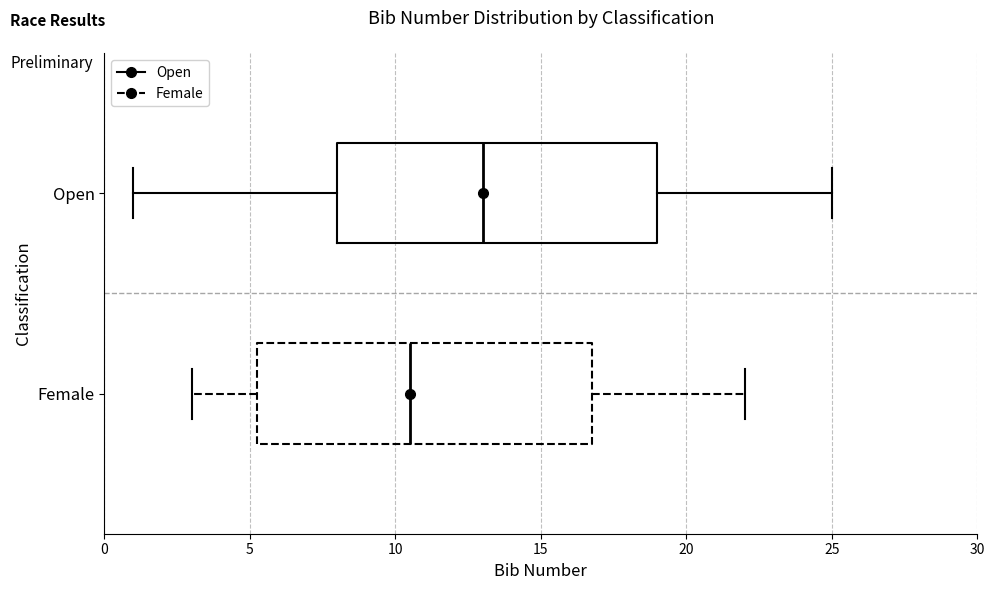

Where does the left whisker of the box for Female end on the x-axis? The values are not printed on the chart, so give them approximately, as read against the axis.

3.0